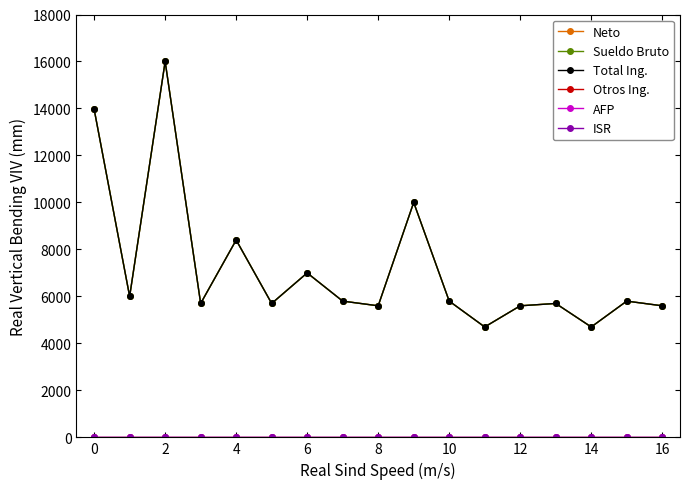

Is this an area chart (filled region under the line)?

No